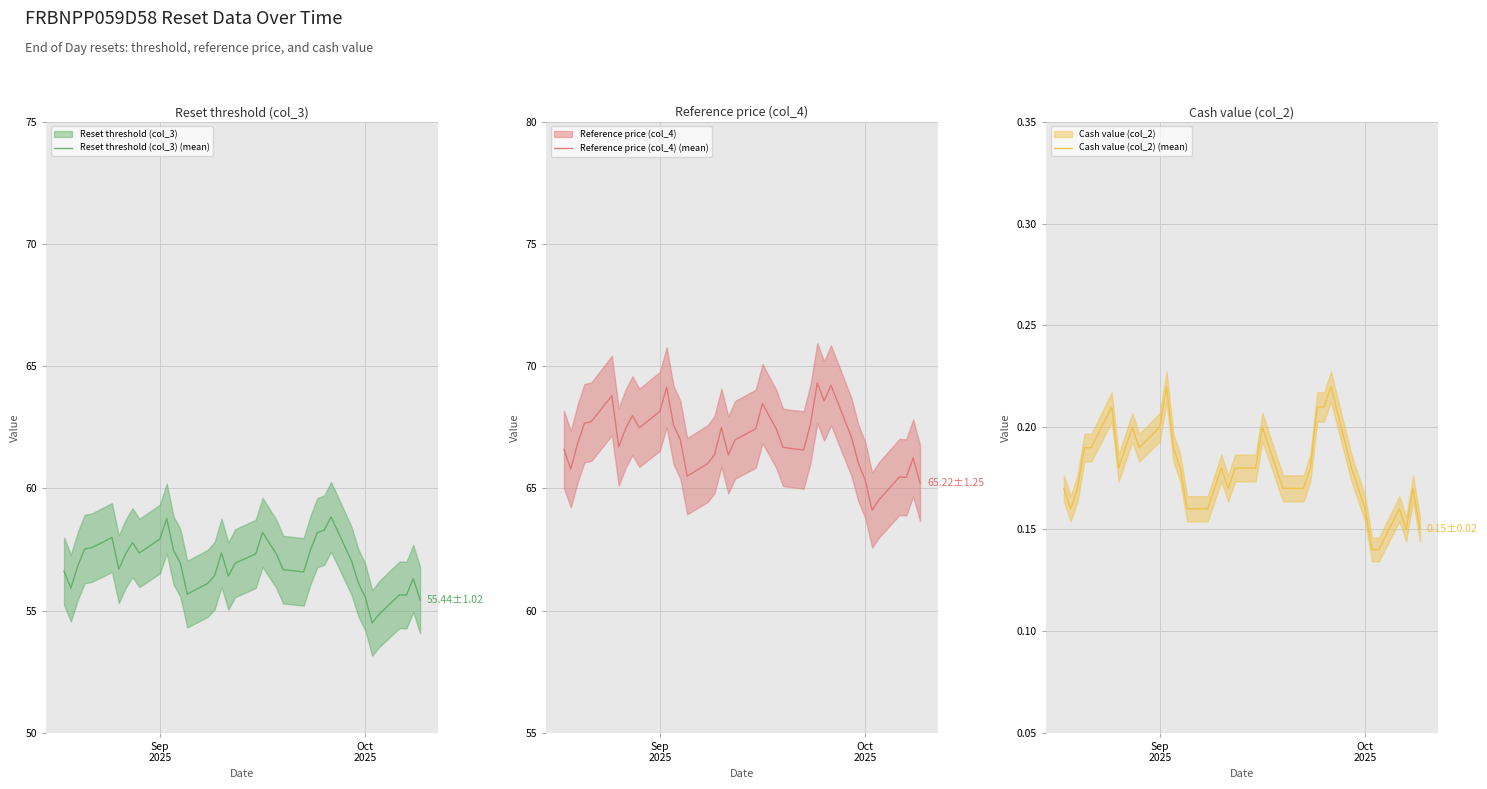

What is the difference between the maximum and minimum values in the Reference price (col_4) (mean) series?

5.2